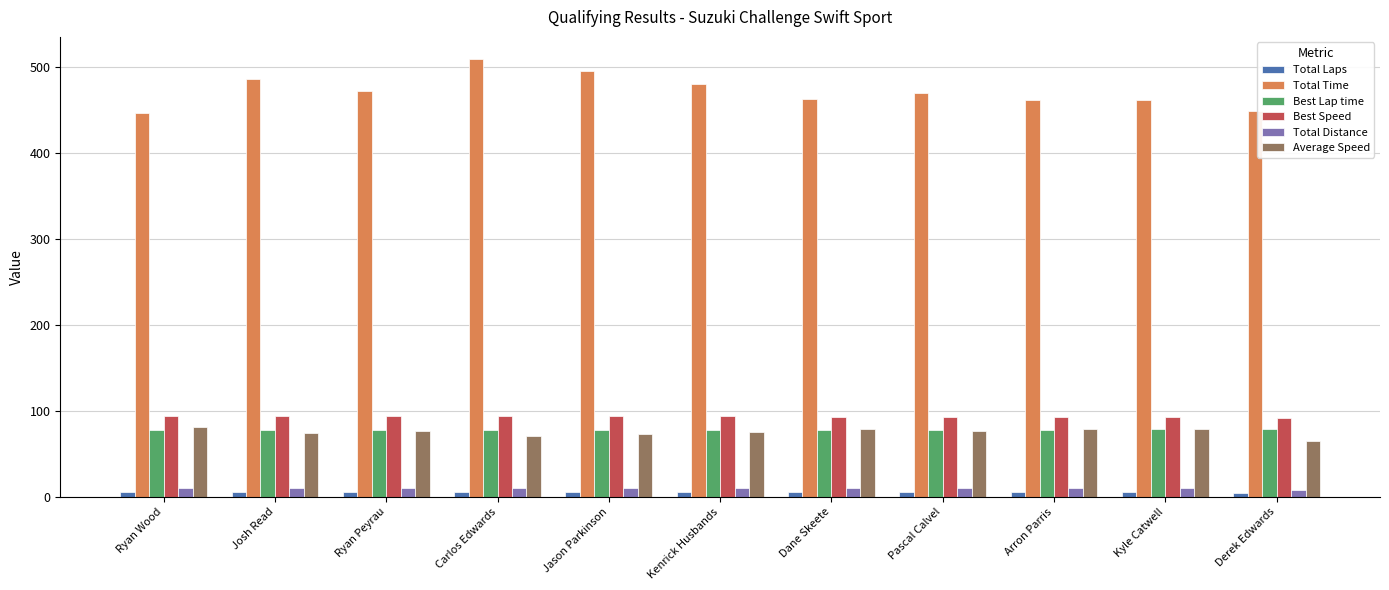

What is the label of the 3rd bar from the left?

Ryan Peyrau